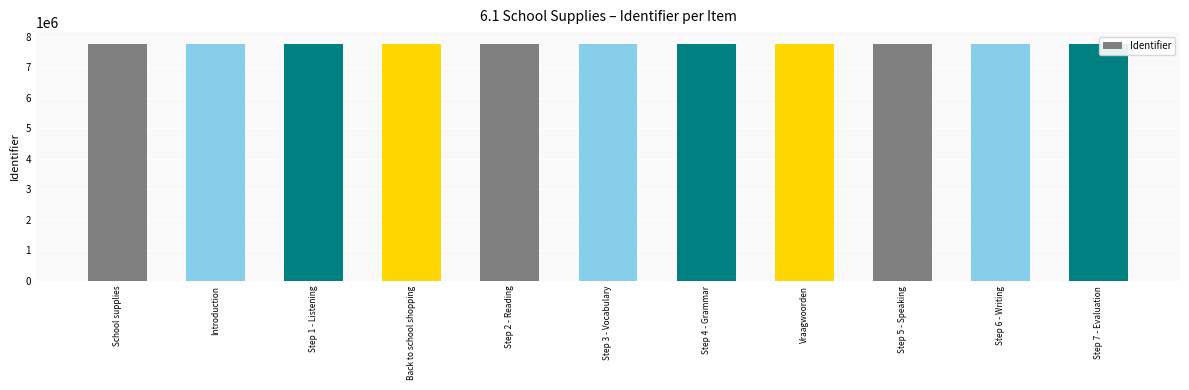

Count the number of data series in this chart.

1